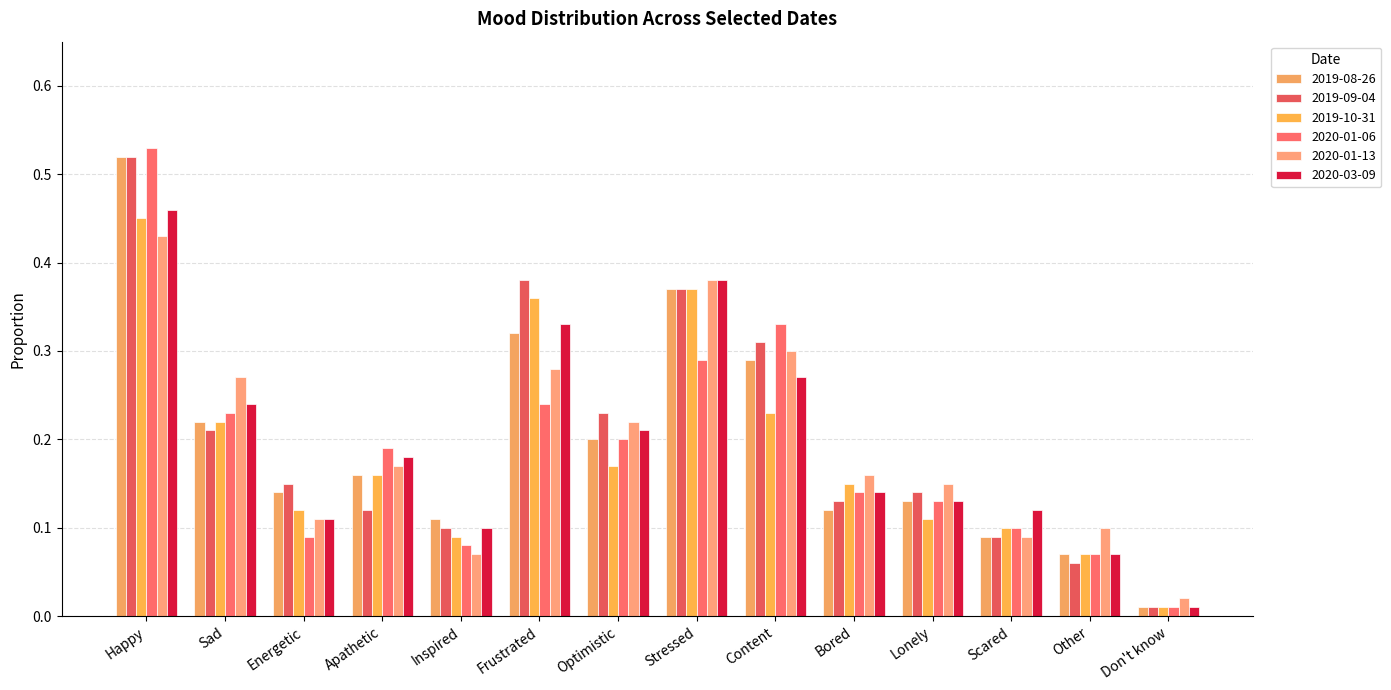

What is the label of the 10th bar from the left?

Bored